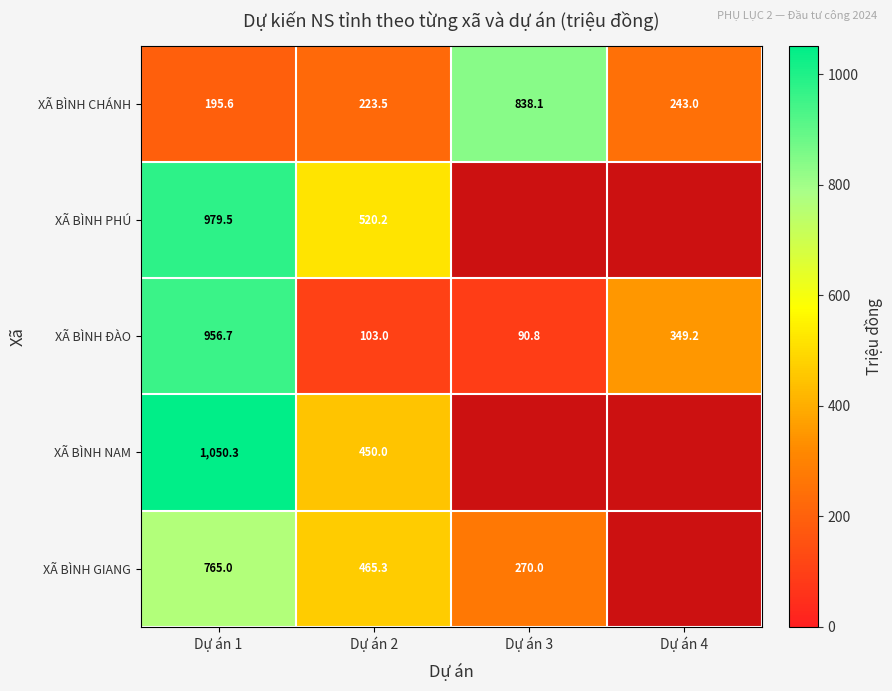

At which label does XÃ BÌNH ĐÀO reach its minimum?

Dự án 3